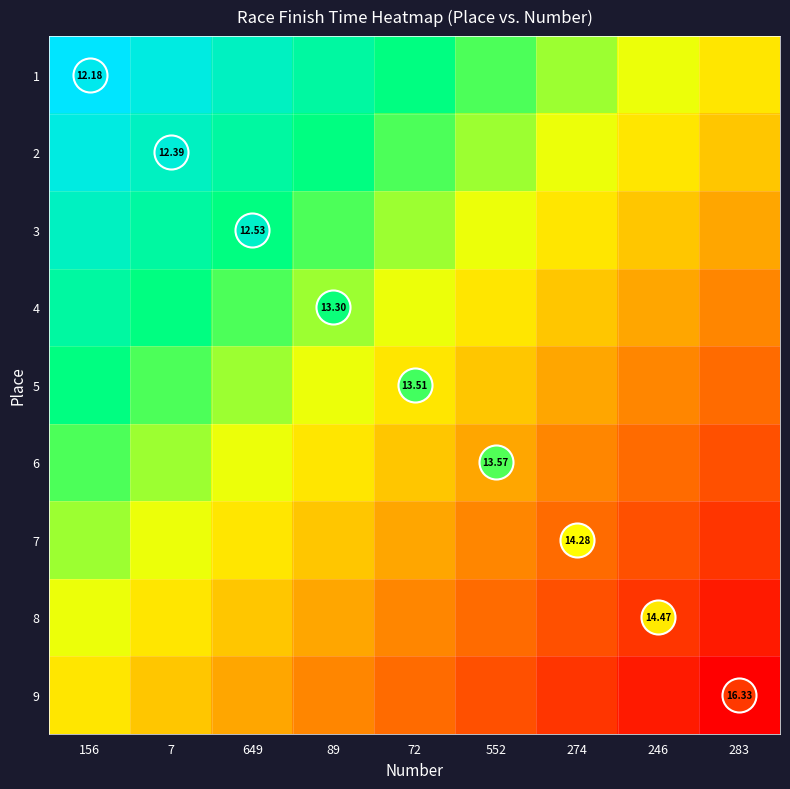

What is the difference between the 5 values at 7 and 89?

0.1